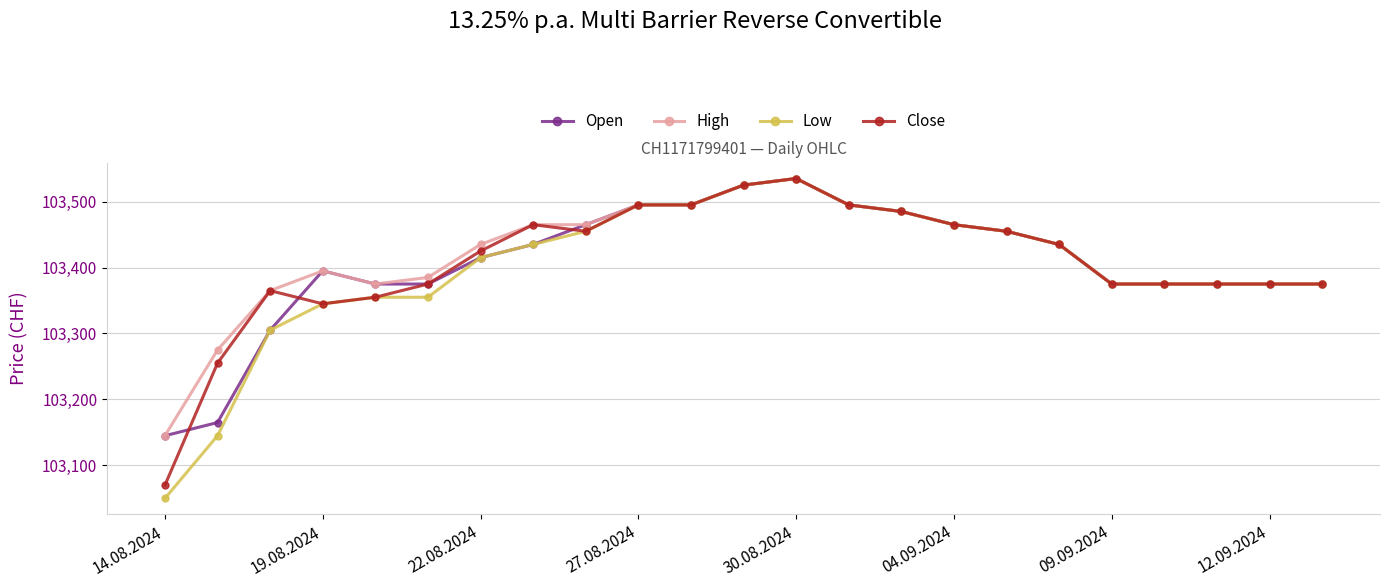

What is the value of the High point at the 22nd from the left?

103375